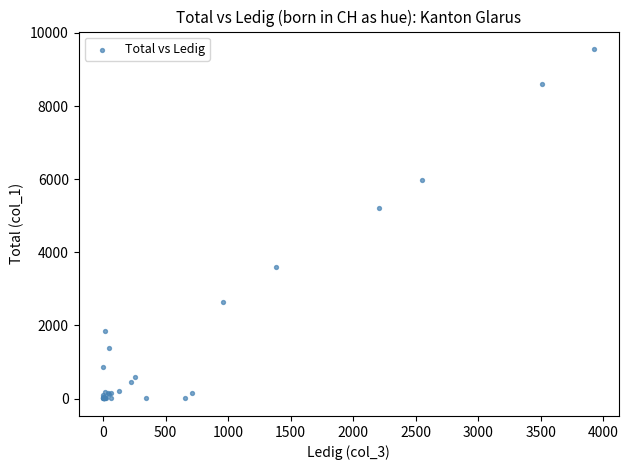

What Y value in the scatter plot is closest to 4780?

5210